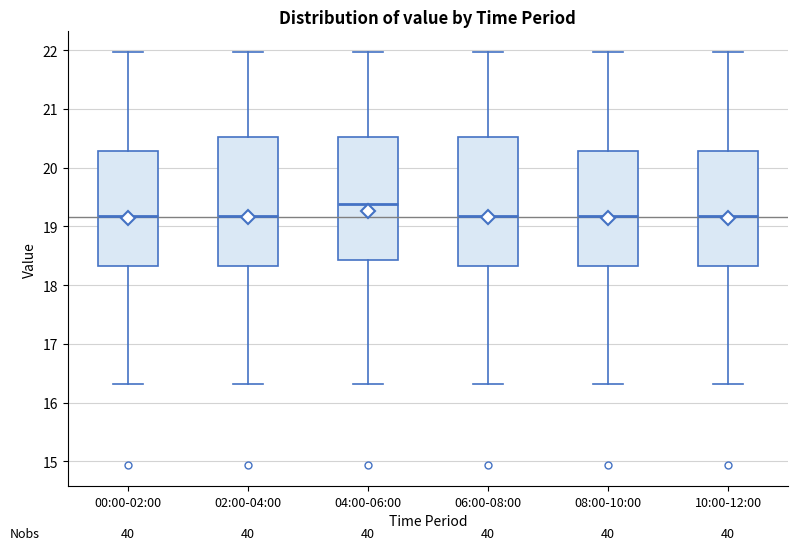

Where does the upper whisker of the box for 08:00-10:00 end on the y-axis? The values are not printed on the chart, so give them approximately, as read against the axis.

22.0